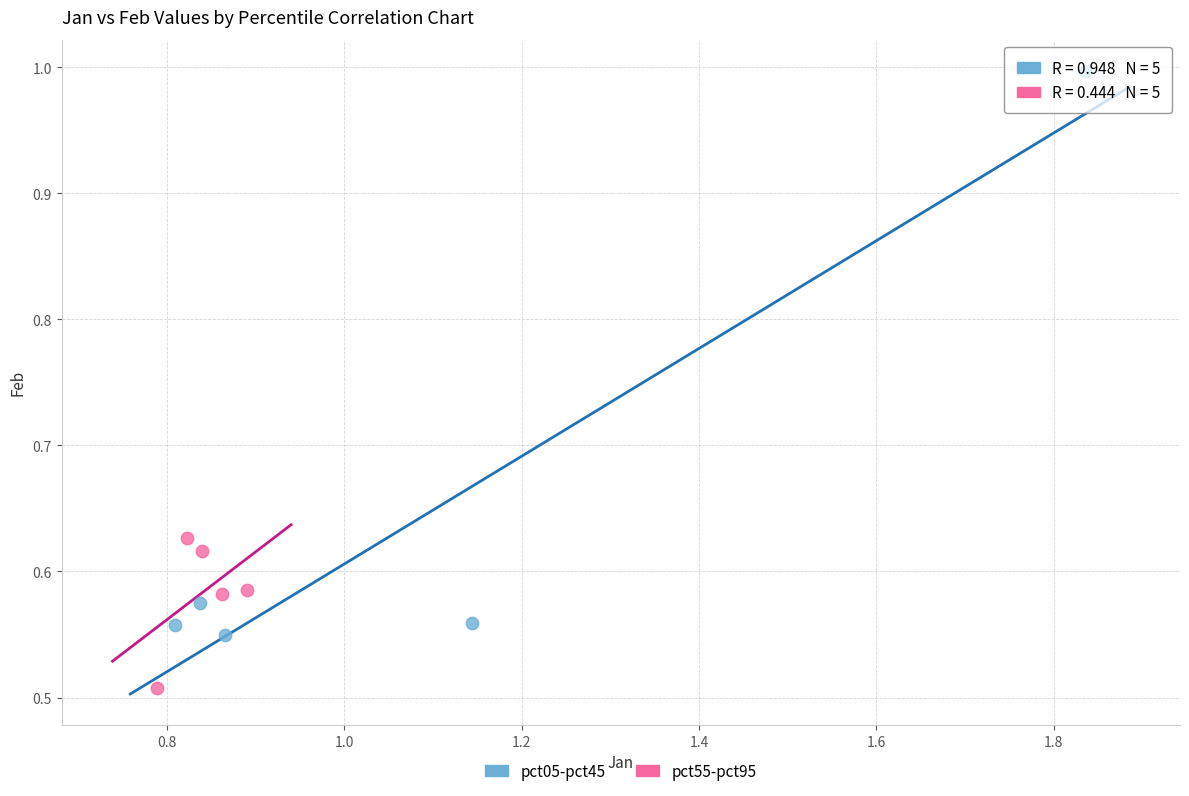

Which series contains the highest Y value?

pct05-pct45